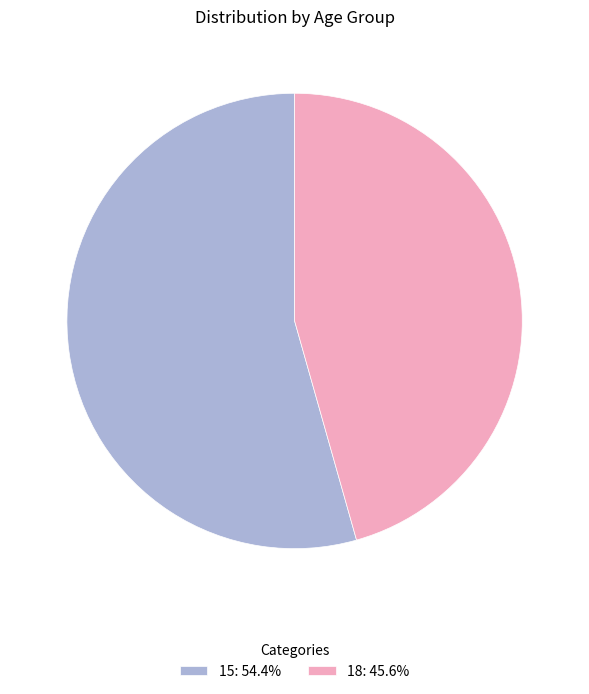

Which slice is the largest?

15